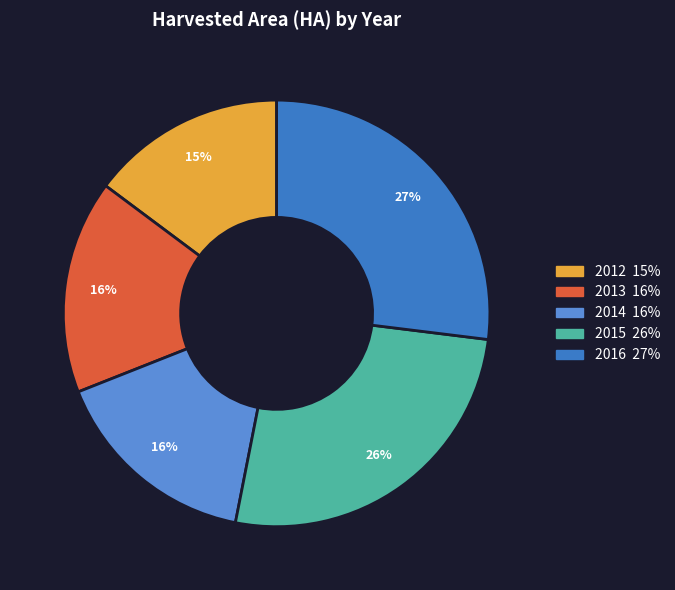

What percentage is the 2015 slice, to the nearest percent?

26%